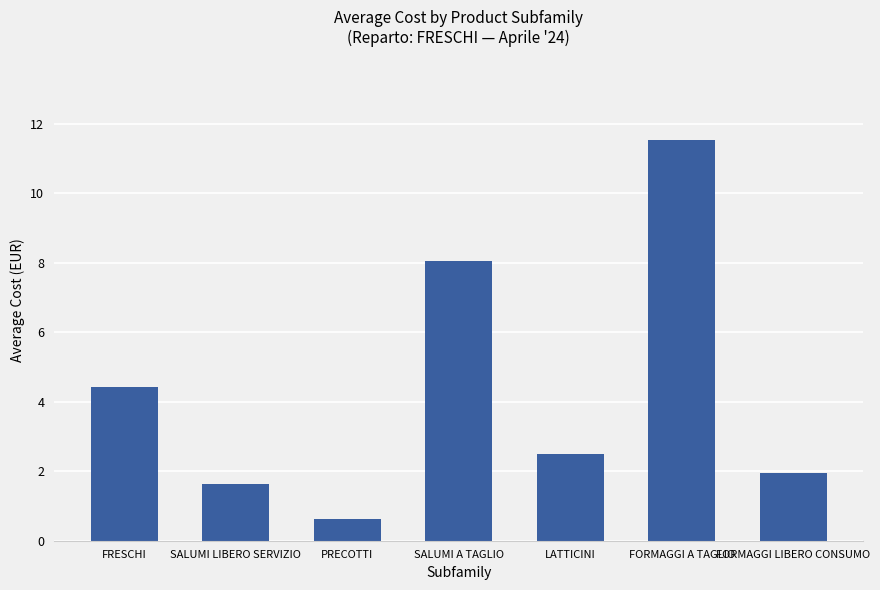

Is it true that the value at SALUMI LIBERO SERVIZIO is 1.6?

True